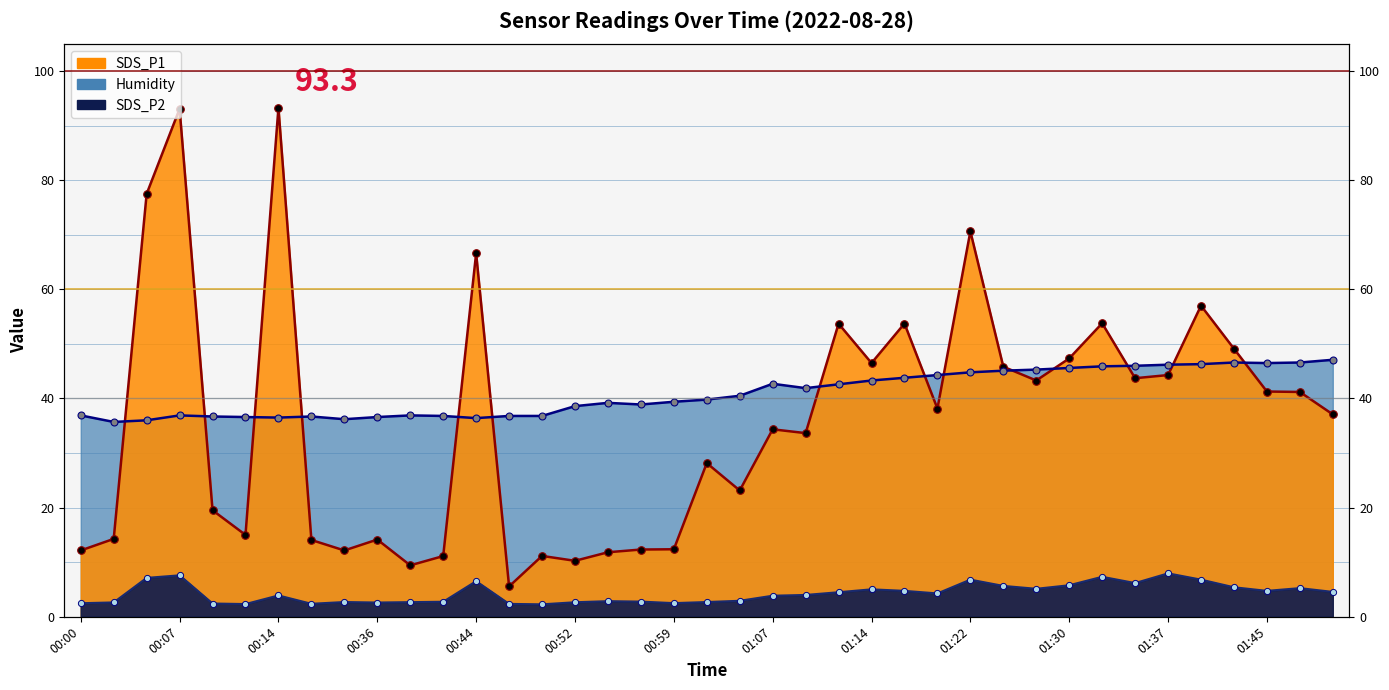

Is the value of SDS_P2 at 00:00 greater than the value of Humidity at 01:50?

No